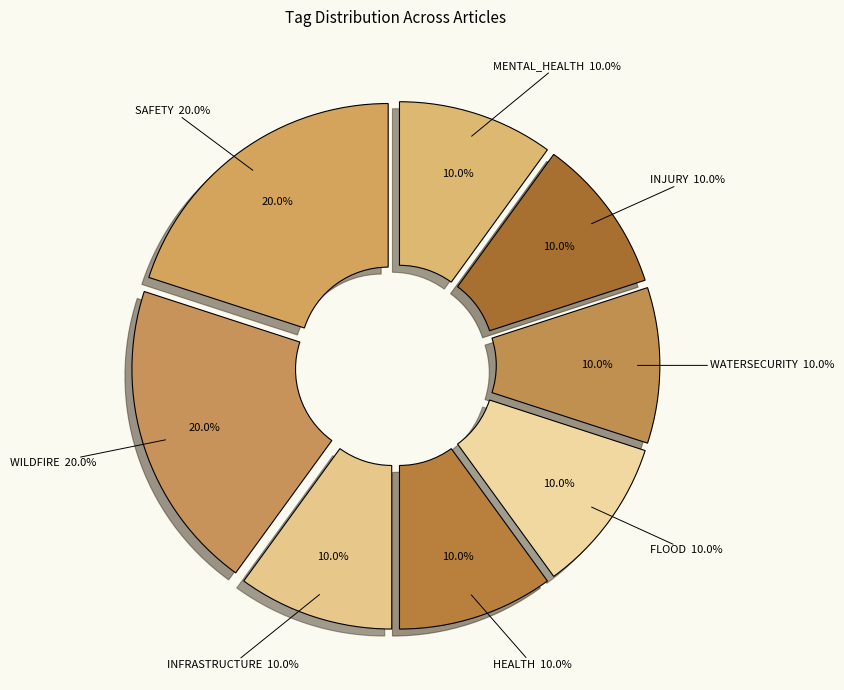

Approximately how many times larger is the value at INJURY compared to WILDFIRE?

0.5